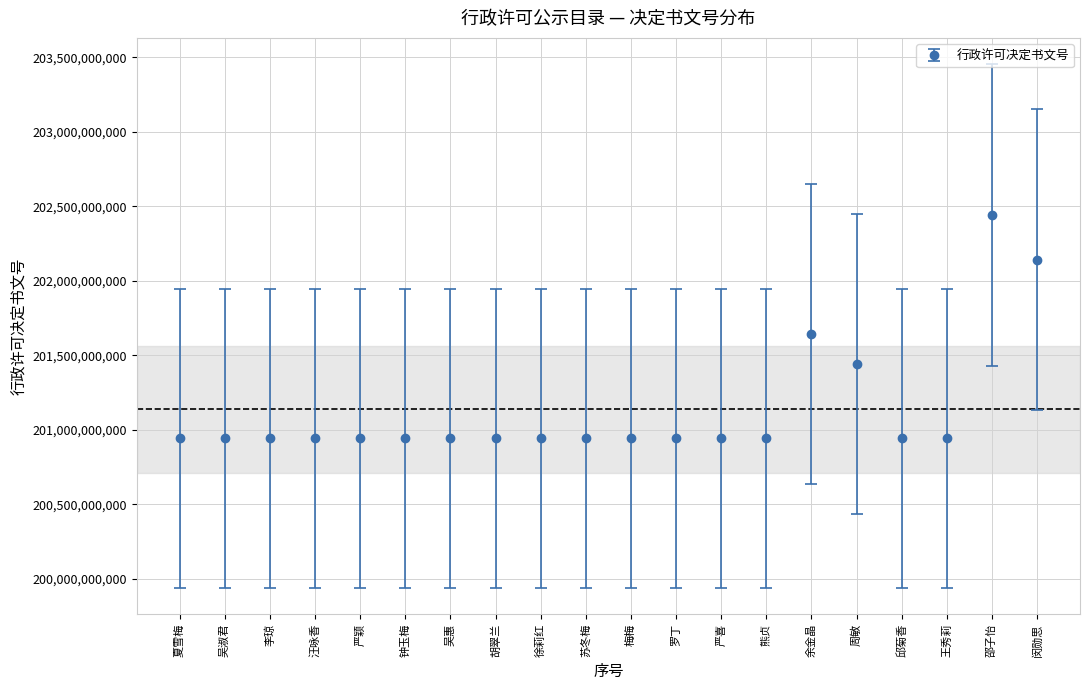

What is the ratio of the value at 邵子怡 to the value at 梅梅?

1.0